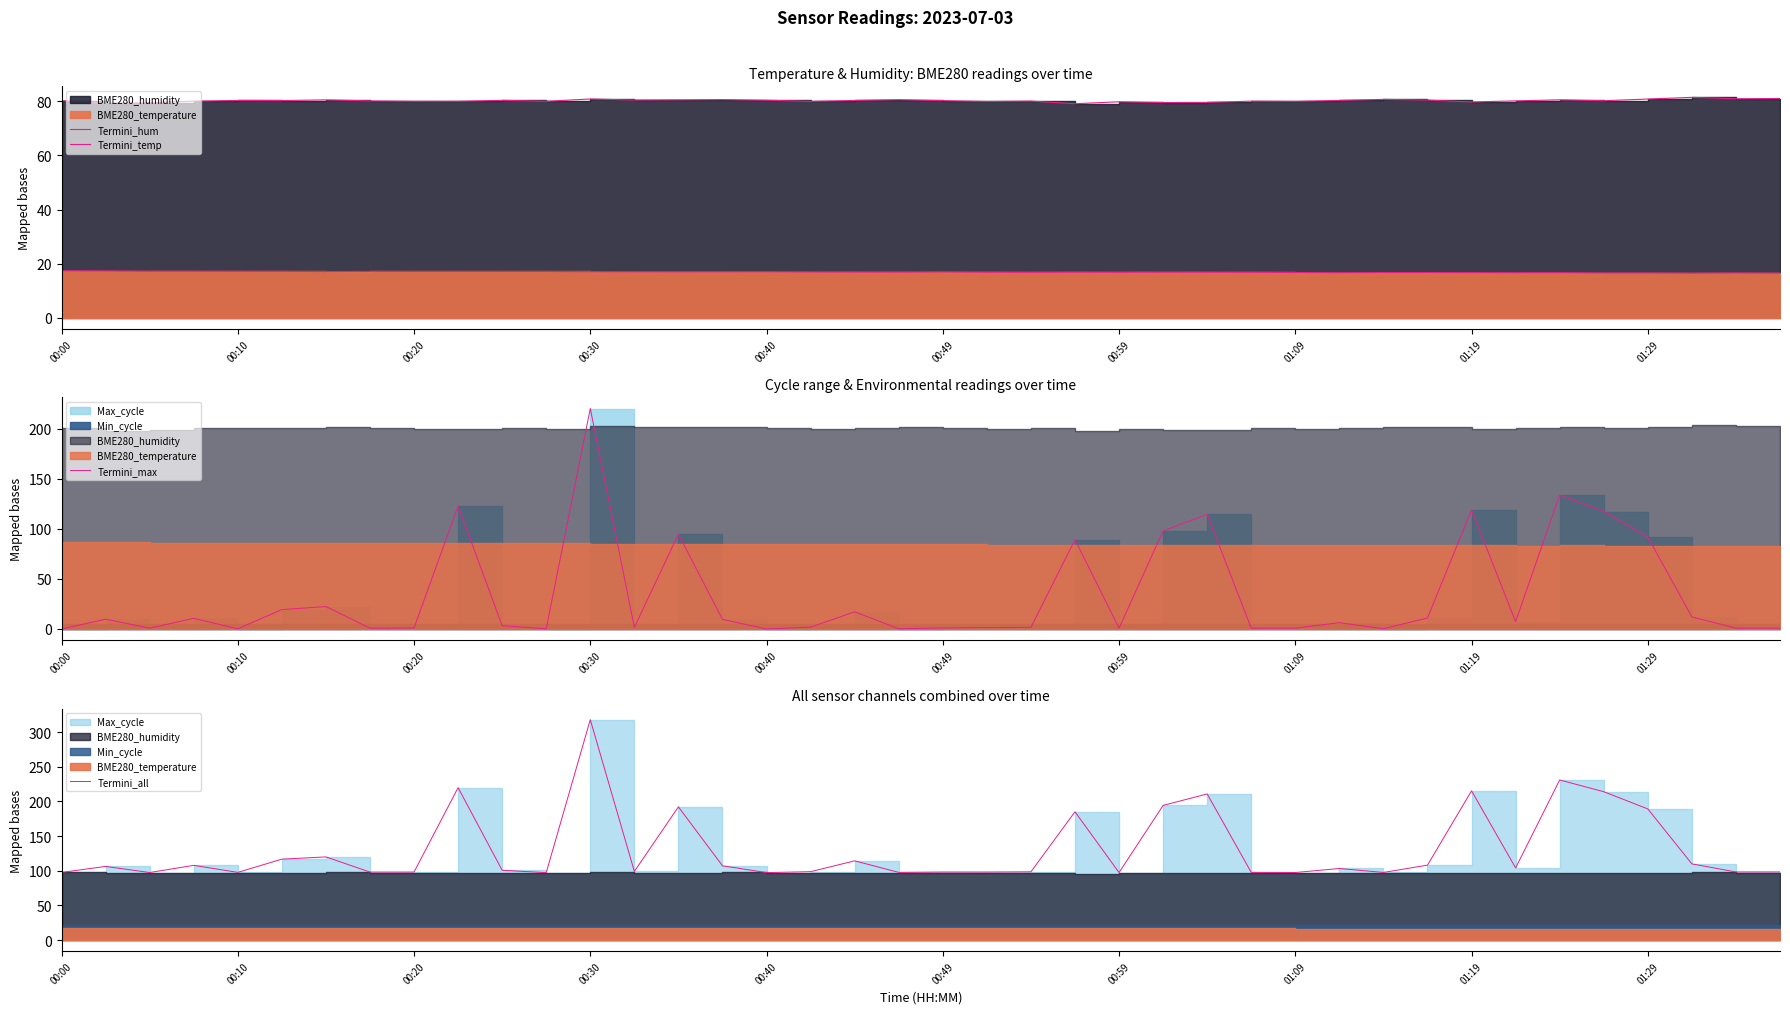

The value of Termini_hum at 26 is 115.8. True or false?

False